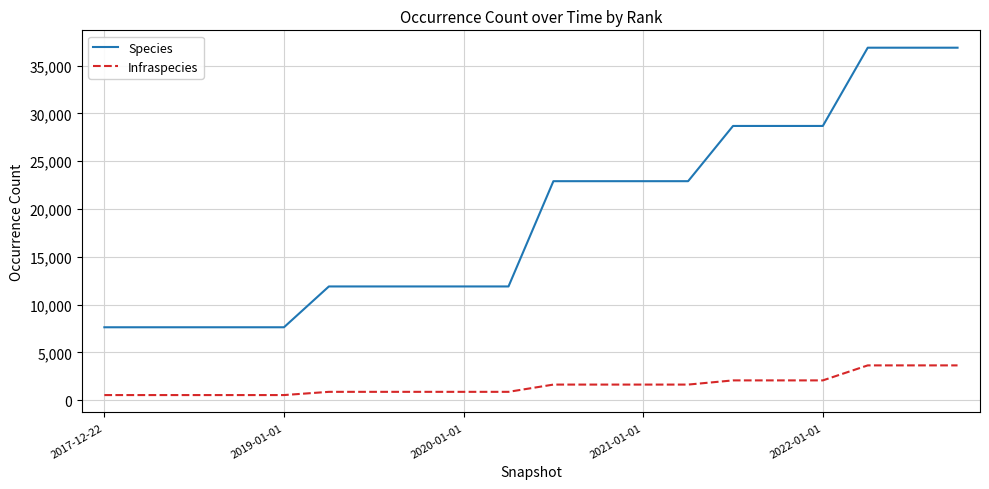

Which series has the largest range (max minus min)?

Species